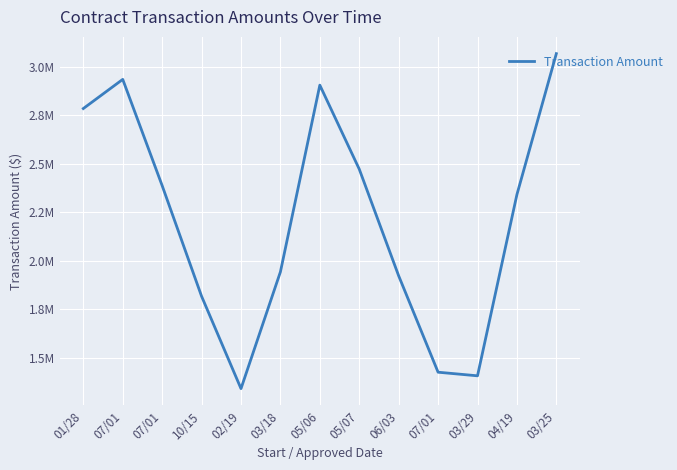

True or false: the data shows 4652557.1 at 03/25.

False